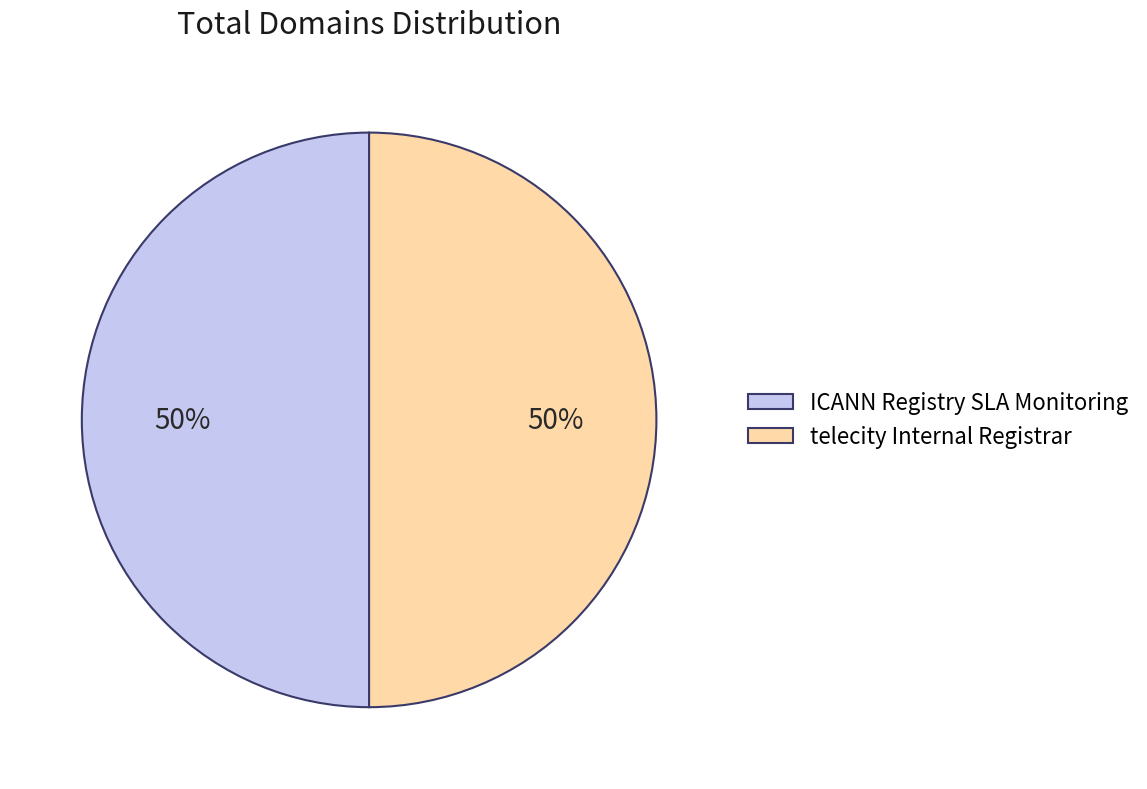

True or false: telecity Internal Registrar accounts for 42% of the total.

False